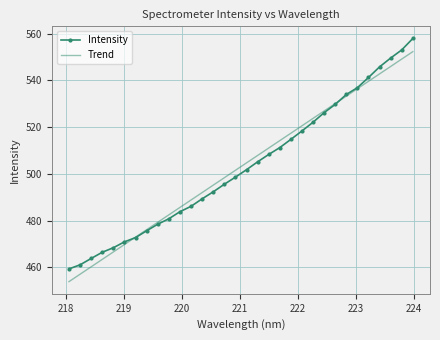

Rank the series by their maximum value, from highest to lowest.

Intensity, Trend